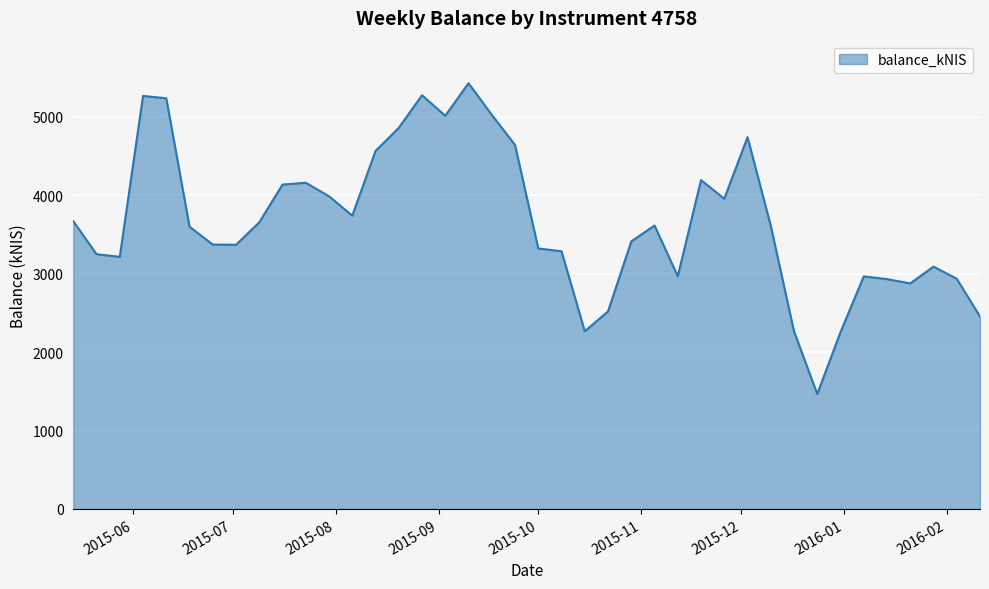

What is the smallest value displayed?

1465.3